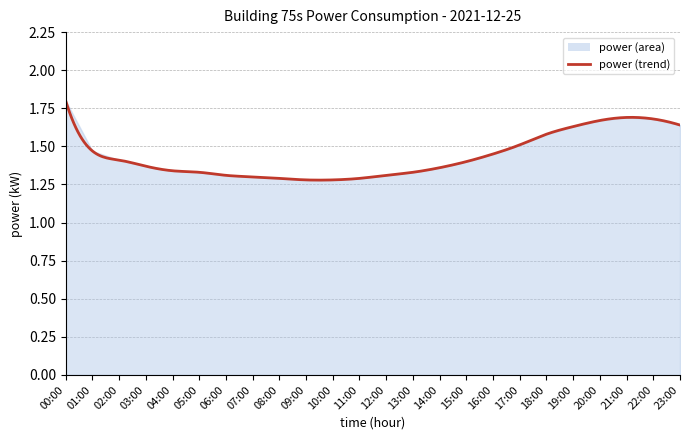

Reading left to right, list all the values displayed in this chart.

1.8	1.5	1.4	1.4	1.3	1.3	1.3	1.3	1.3	1.3	1.3	1.3	1.3	1.3	1.4	1.4	1.4	1.5	1.6	1.6	1.7	1.7	1.7	1.6